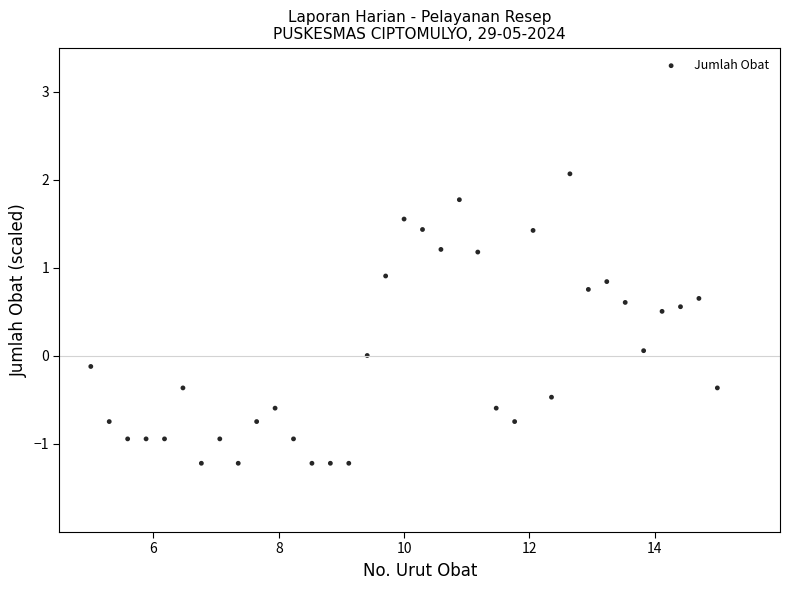

What is the range of X values (max minus min)?

10.0